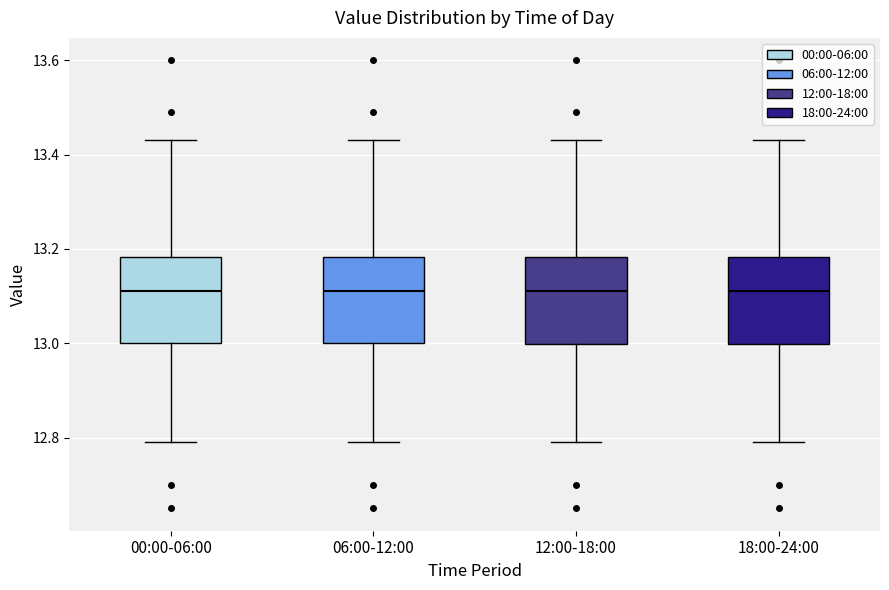

Where does the median line of the box for 06:00-12:00 sit on the y-axis? The values are not printed on the chart, so give them approximately, as read against the axis.

13.12